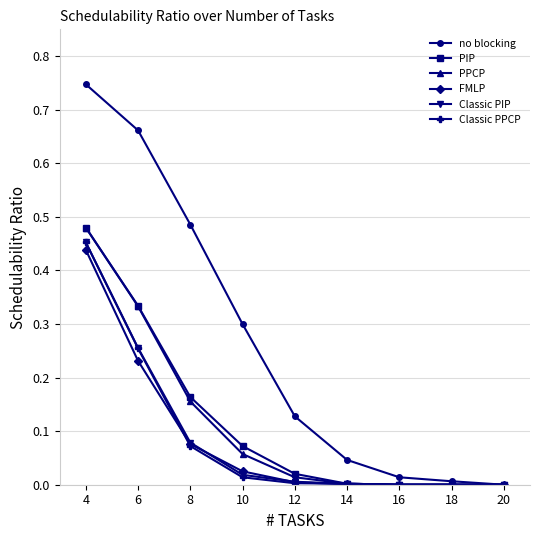

Between 6 and 16, which series saw the biggest shift?

no blocking